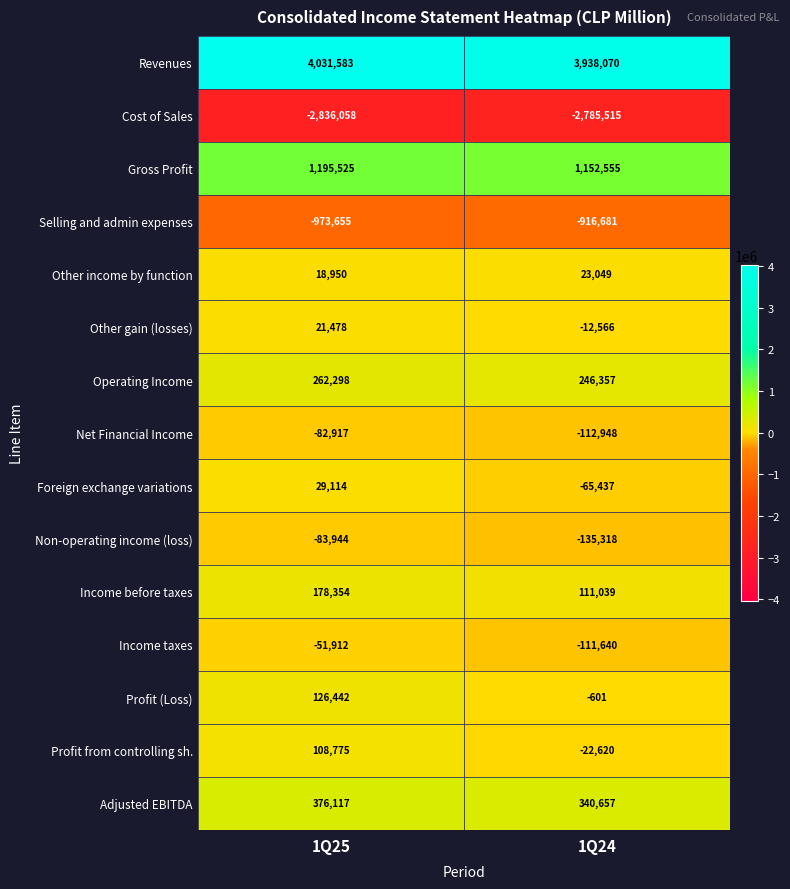

Reading left to right, transcribe all the data shown in this chart.

Revenues: 1Q25=4031583	1Q24=3938070
Cost of Sales: 1Q25=-2836058	1Q24=-2785515
Gross Profit: 1Q25=1195525	1Q24=1152555
Selling and admin expenses: 1Q25=-973655	1Q24=-916681
Other income by function: 1Q25=18950	1Q24=23049
Other gain (losses): 1Q25=21478	1Q24=-12566
Operating Income: 1Q25=262298	1Q24=246357
Net Financial Income: 1Q25=-82917	1Q24=-112948
Foreign exchange variations: 1Q25=29114	1Q24=-65437
Non-operating income (loss): 1Q25=-83944	1Q24=-135318
Income before taxes: 1Q25=178354	1Q24=111039
Income taxes: 1Q25=-51912	1Q24=-111640
Profit (Loss): 1Q25=126442	1Q24=-601
Profit from controlling sh.: 1Q25=108775	1Q24=-22620
Adjusted EBITDA: 1Q25=376117	1Q24=340657